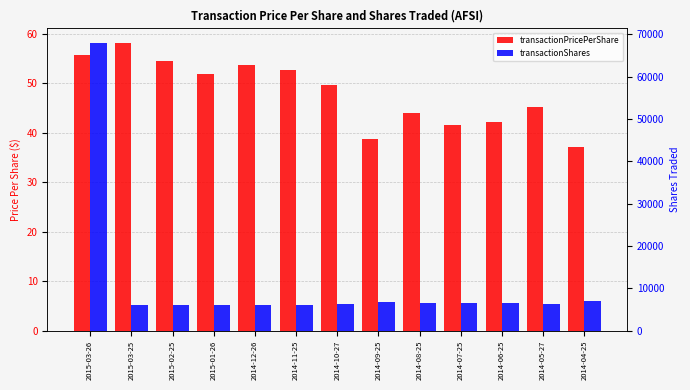

Where does the transactionPricePerShare series first go above 49?

2015-03-26